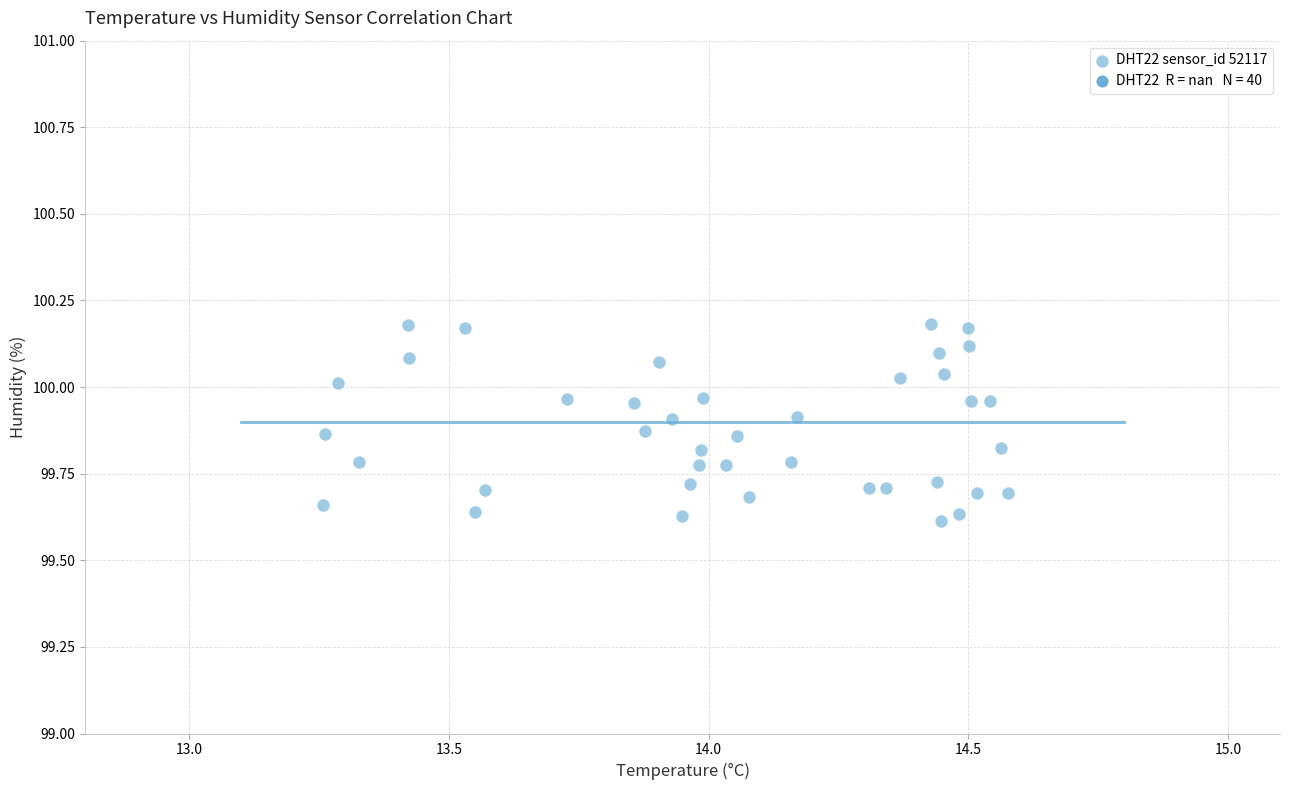

What is the range of X values (max minus min)?

1.3